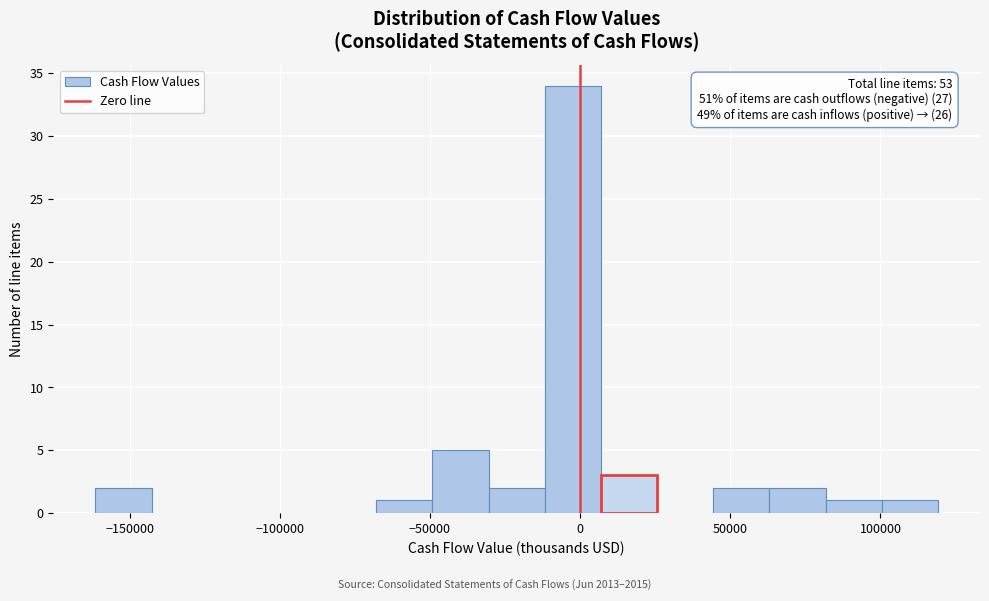

Read against the x-axis, roughly where is the centre of the tallest bar?

0